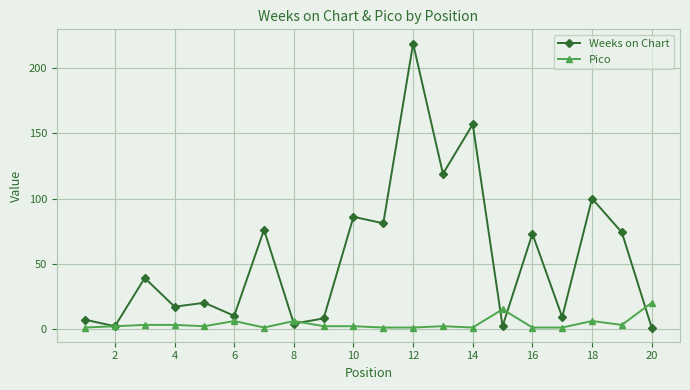

What is the highest value of the Pico series?

20